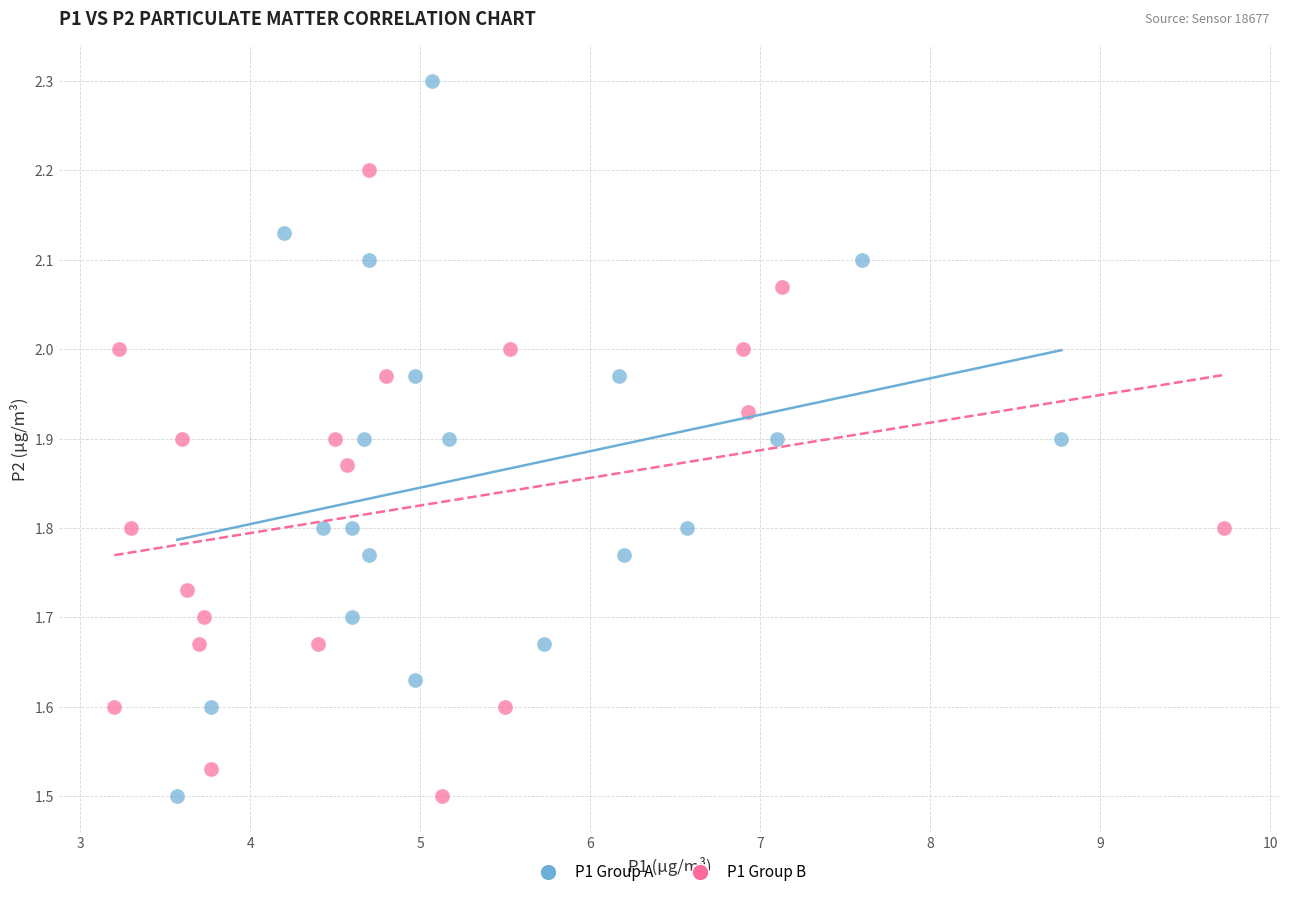

Which series has the largest Y range (max minus min)?

P1 Group A